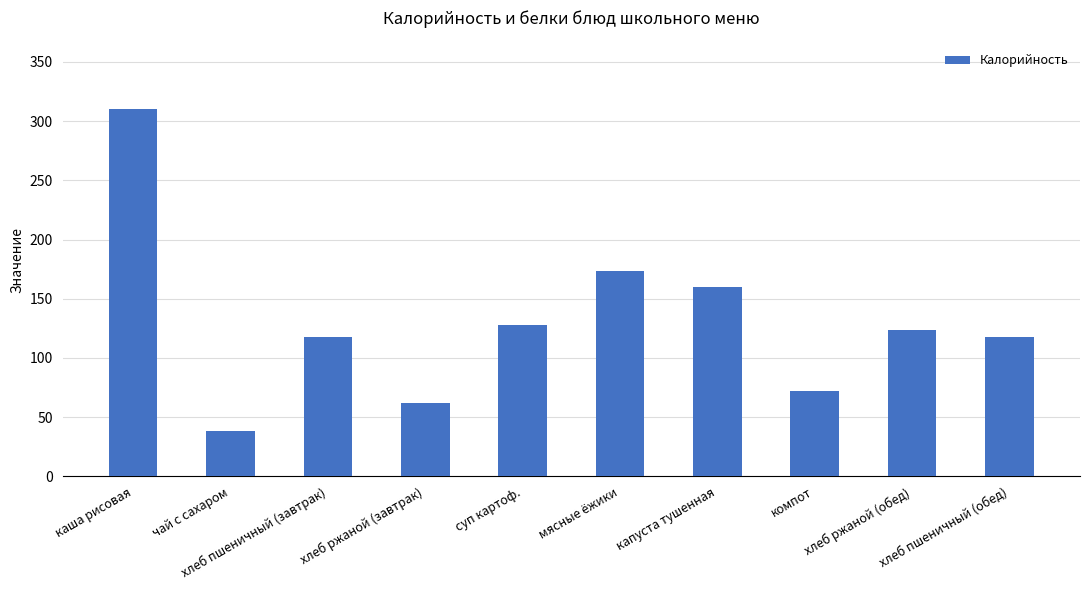

What is the label of the 9th bar from the left?

хлеб ржаной (обед)